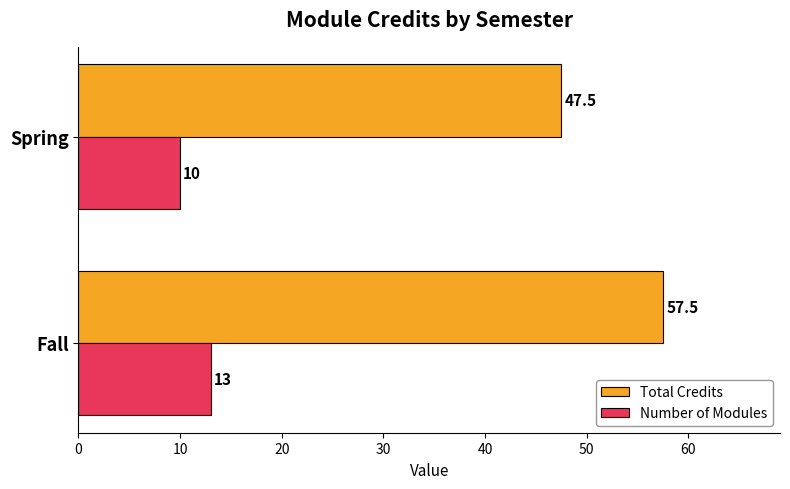

What is the average value of the Total Credits series?

52.5